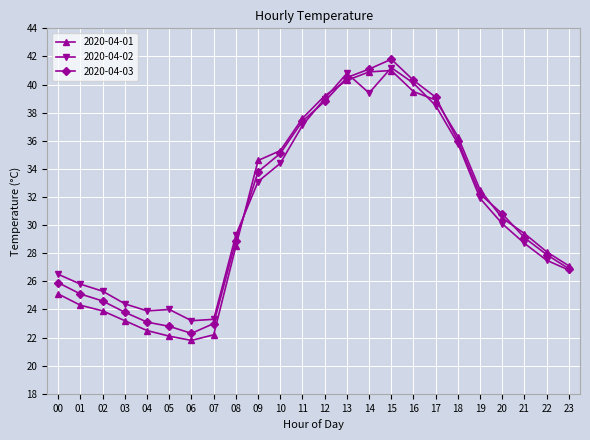

True or false: 2020-04-03 has a value of 37.4 at 11.

True